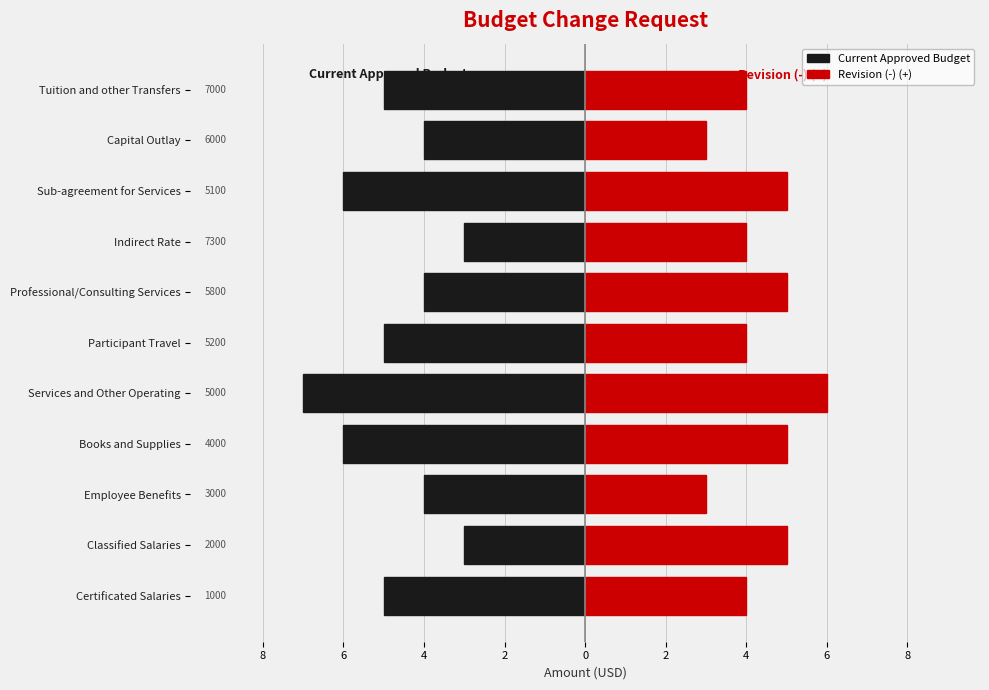

What is the label of the 10th bar from the right?

Classified Salaries